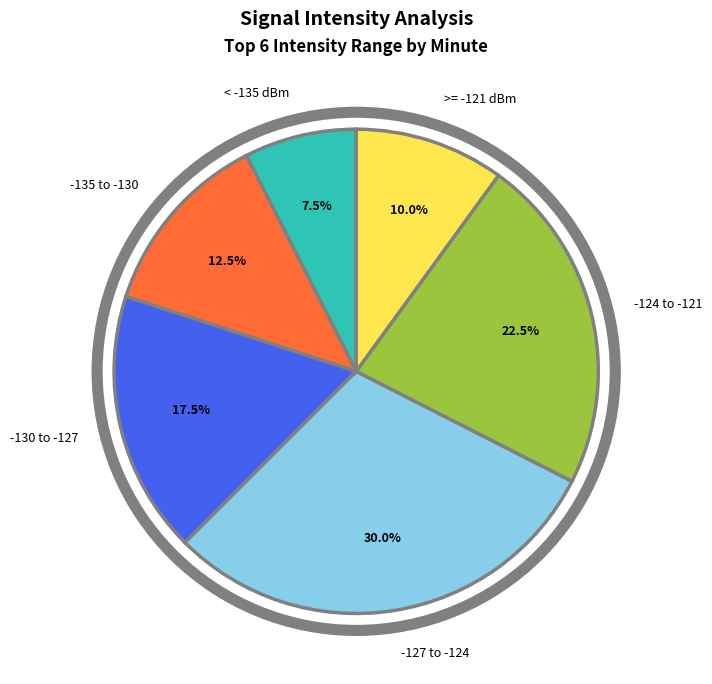

Which category has the smallest portion of the pie?

< -135 dBm